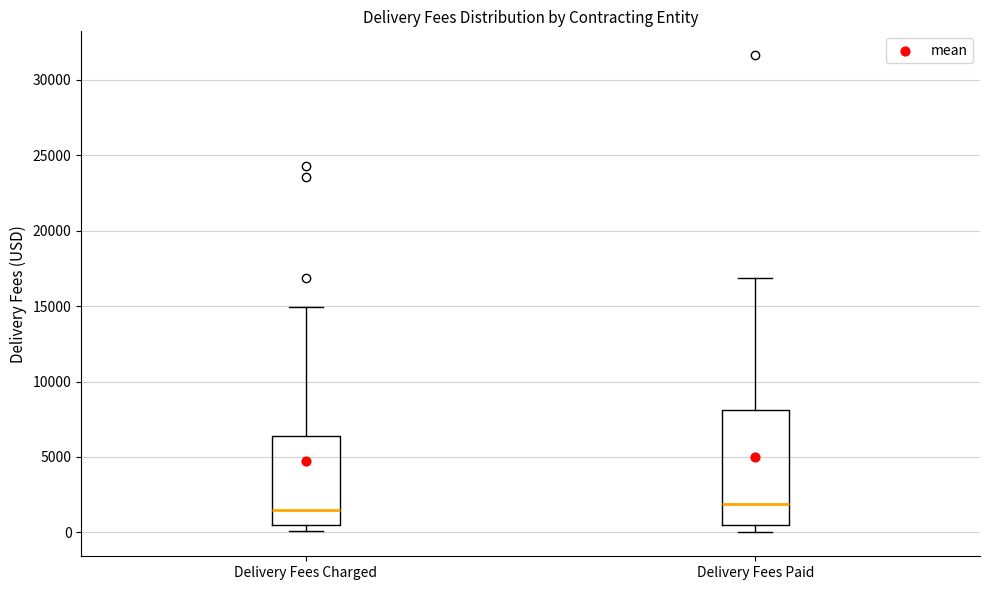

Where is the upper edge of the box for Delivery Fees Paid on the y-axis? The values are not printed on the chart, so give them approximately, as read against the axis.

8000